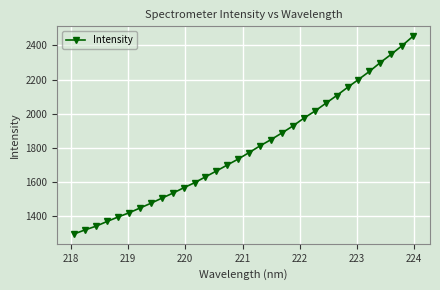

What is the minimum value shown in the chart?

1295.9